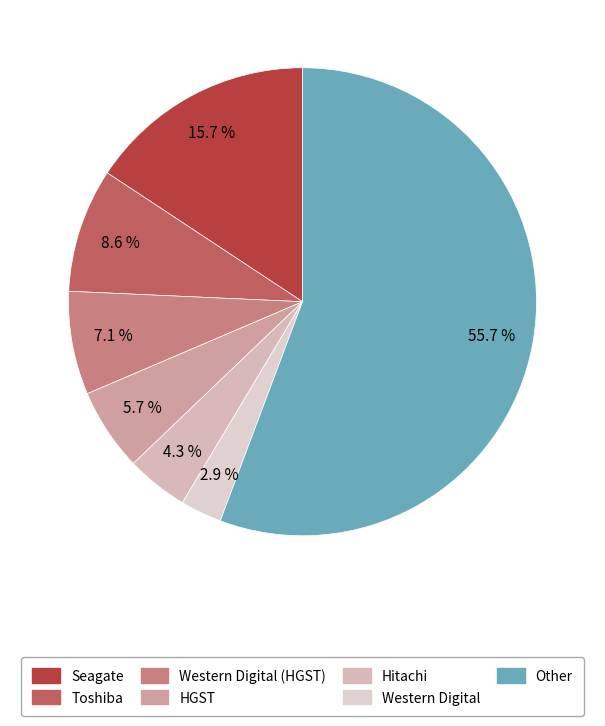

Count the number of slices in the pie.

7